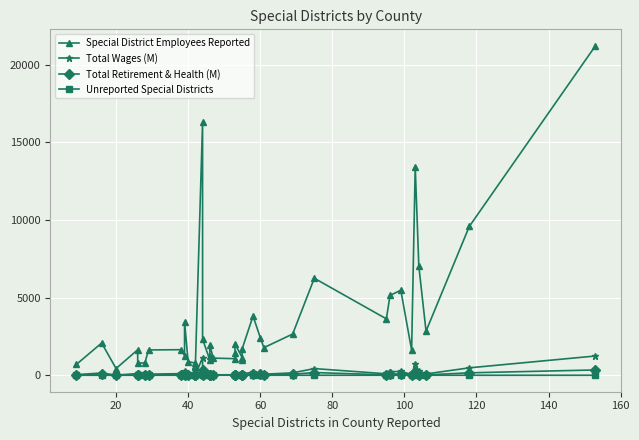

At which label does Total Wages (M) first exceed 70?

20